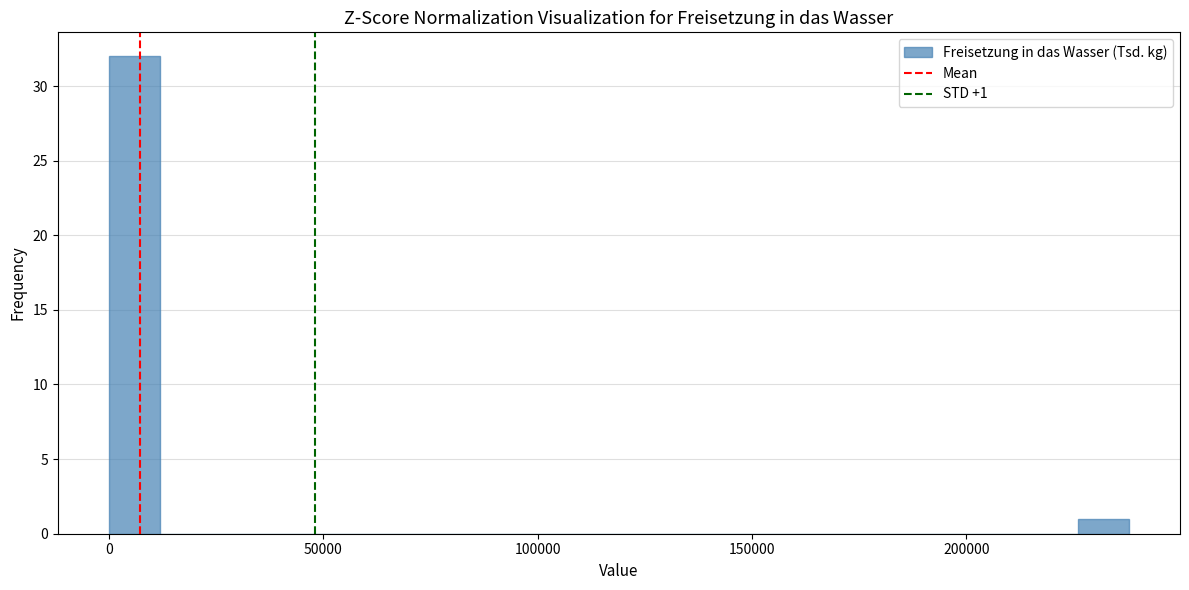

Around what value on the x-axis is the tallest bar? Give the approximate position of its centre, as read against the axis.

5000